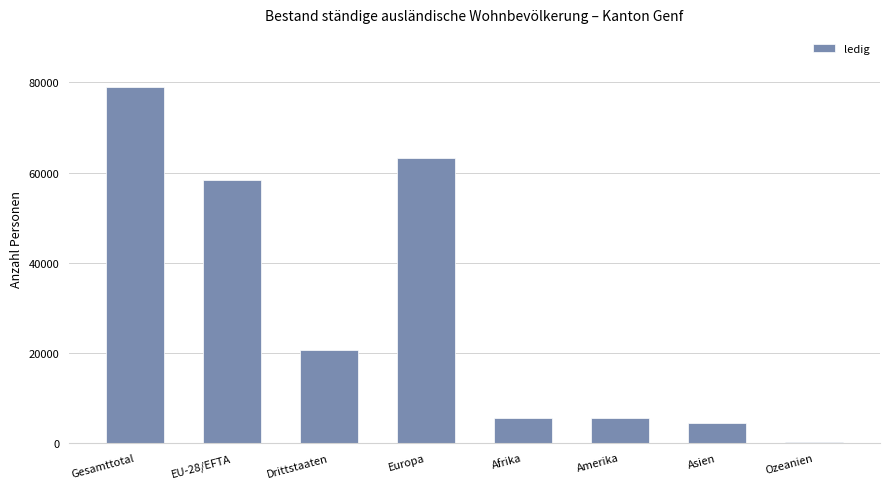

Where does the data first go above 20576?

Gesamttotal